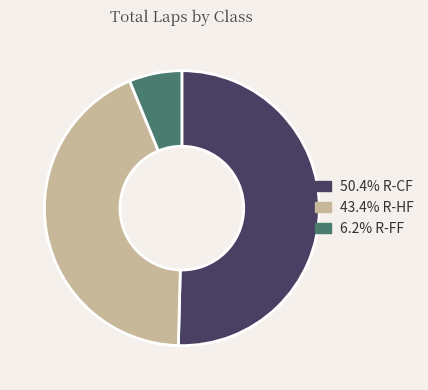

Does any single category account for the majority?

Yes